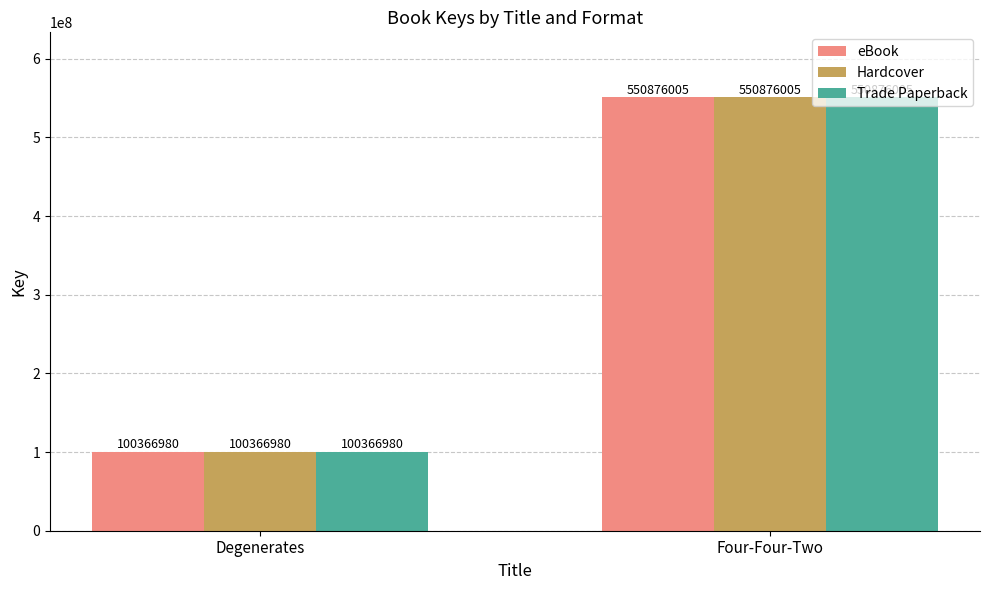

List the labels in order of eBook value, largest first.

Four-Four-Two, Degenerates